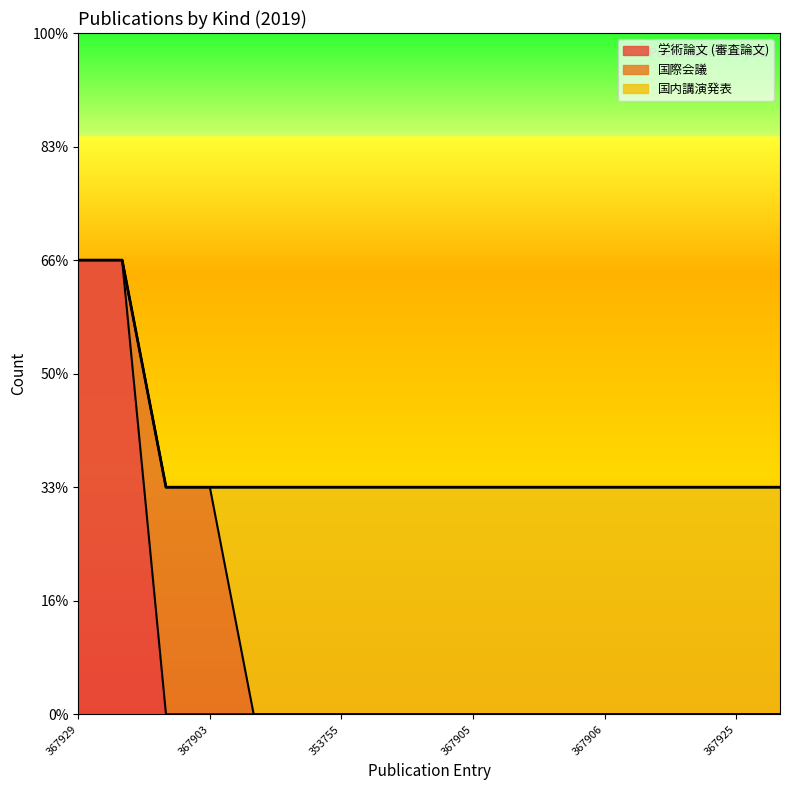

The value of 国際会議 at 353757 is -1. True or false?

False